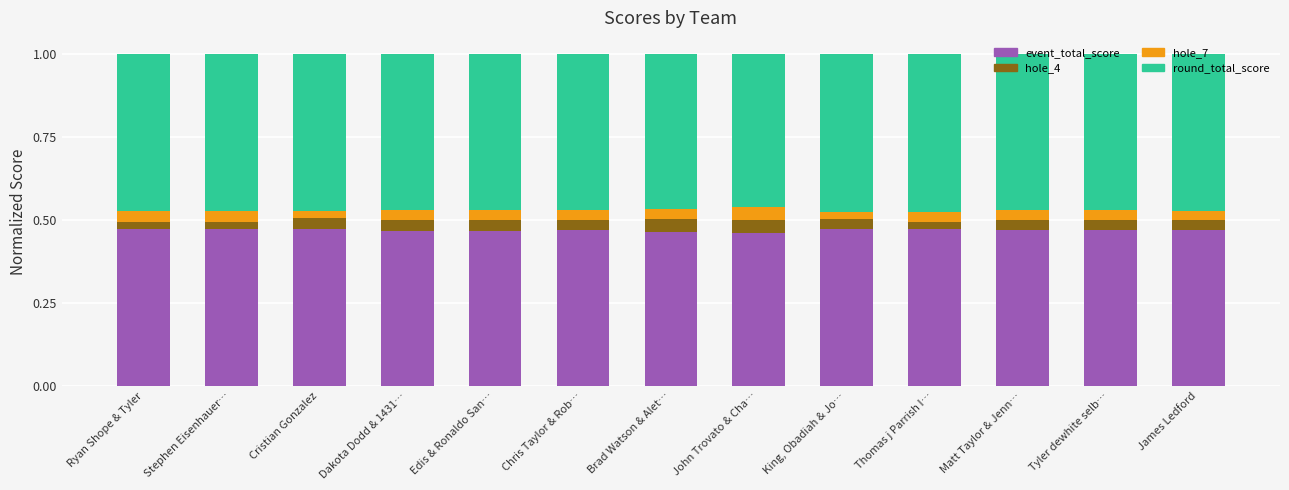

What is the total value across all series at Chris Taylor & Rob…?

1.0